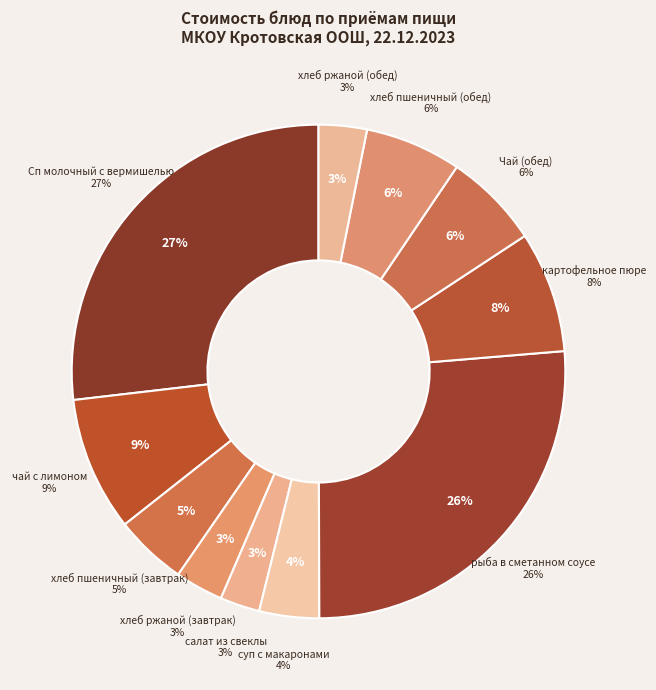

Do хлеб пшеничный (обед) and хлеб ржаной (обед) together represent more than half of the pie?

No